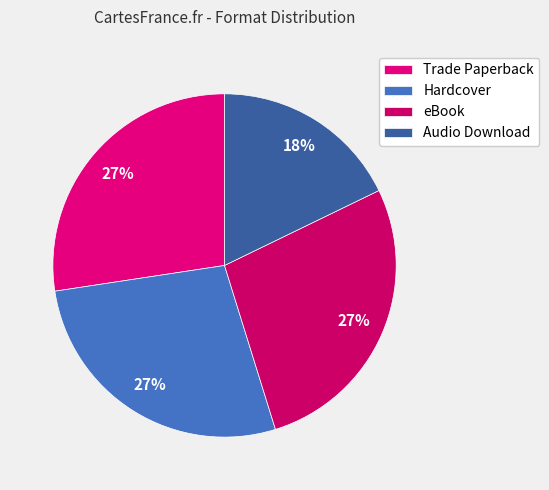

Between Audio Download and Trade Paperback, which is larger?

Trade Paperback